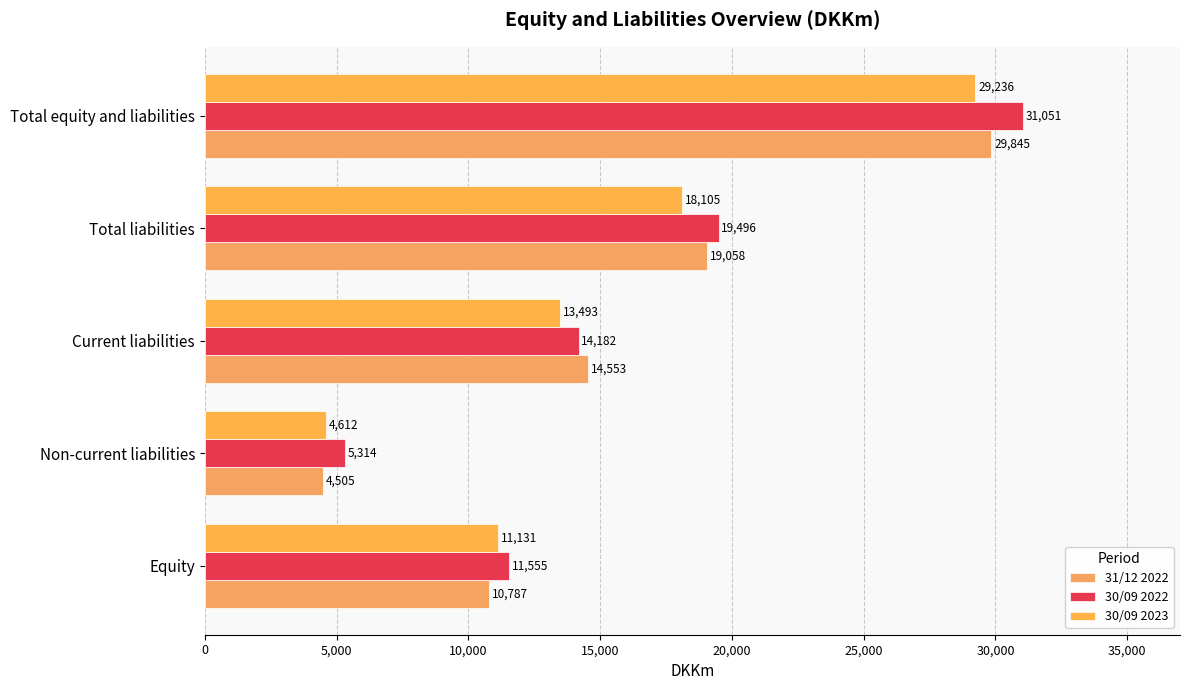

Count the number of data series in this chart.

3